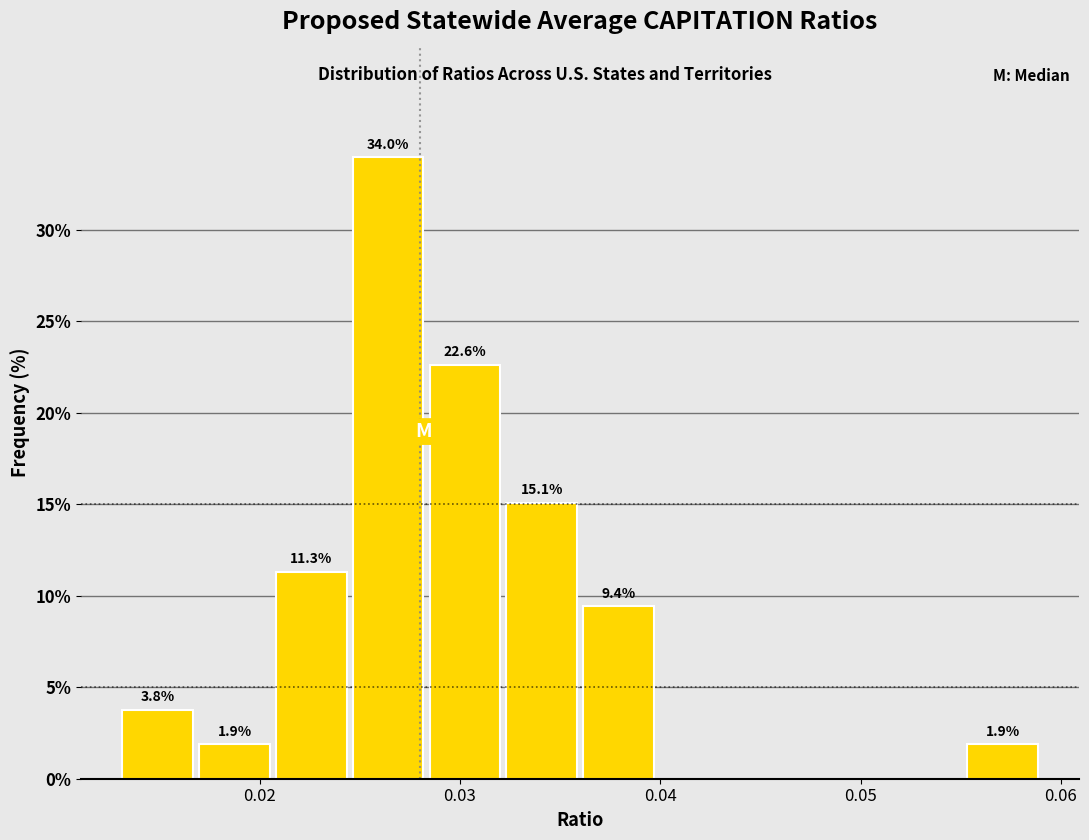

Read against the x-axis, roughly where is the centre of the tallest bar?

0.026